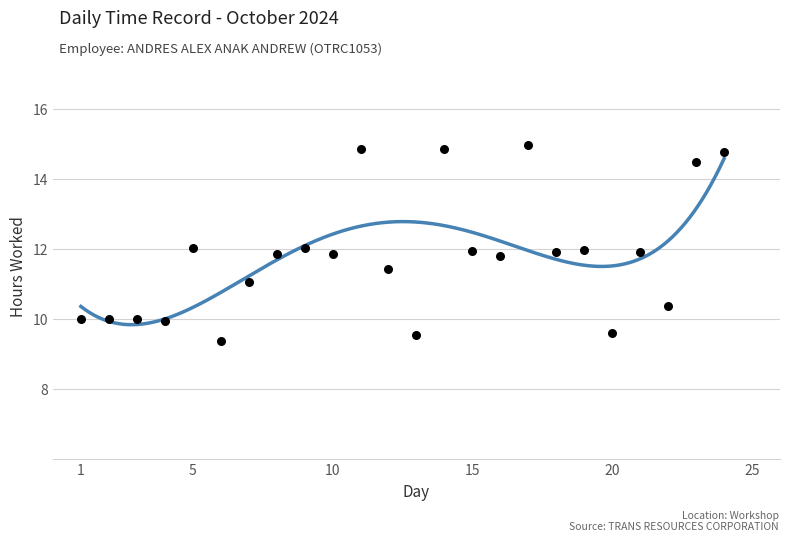

What is the range of X values (max minus min)?

23.0